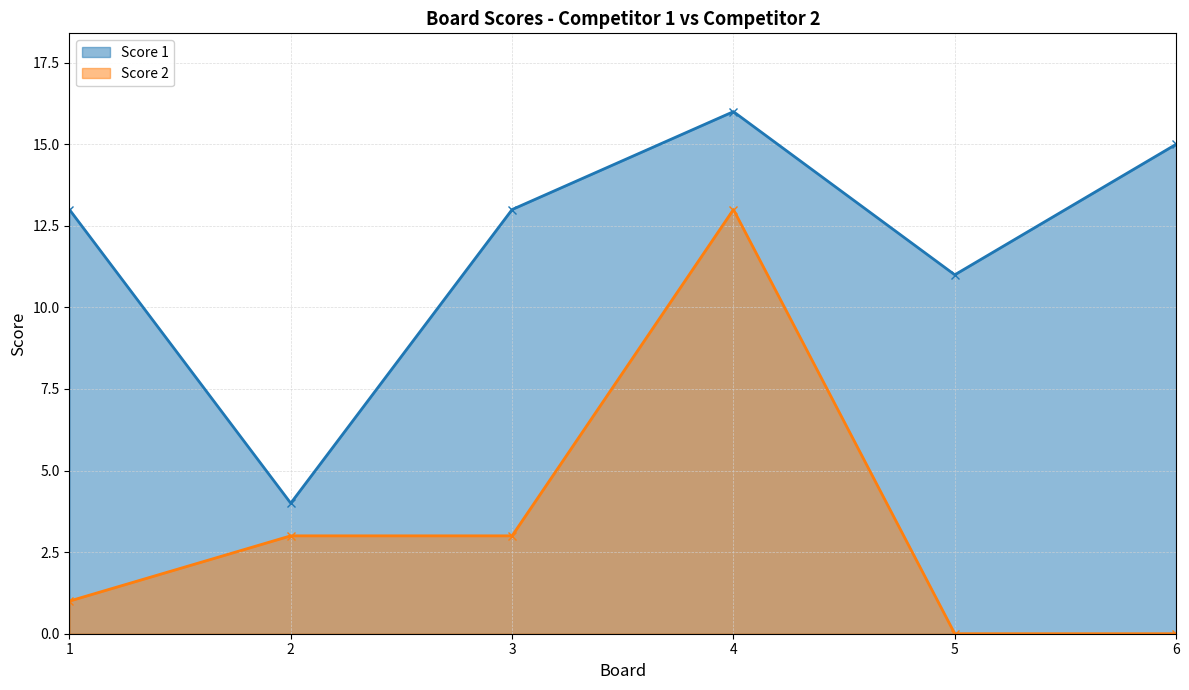

At how many categories does at least one series exceed 0?

6